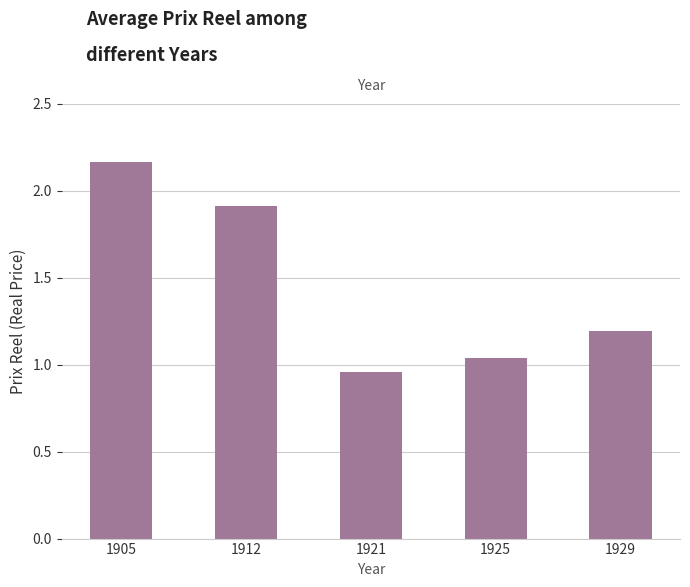

Are the bars horizontal?

No